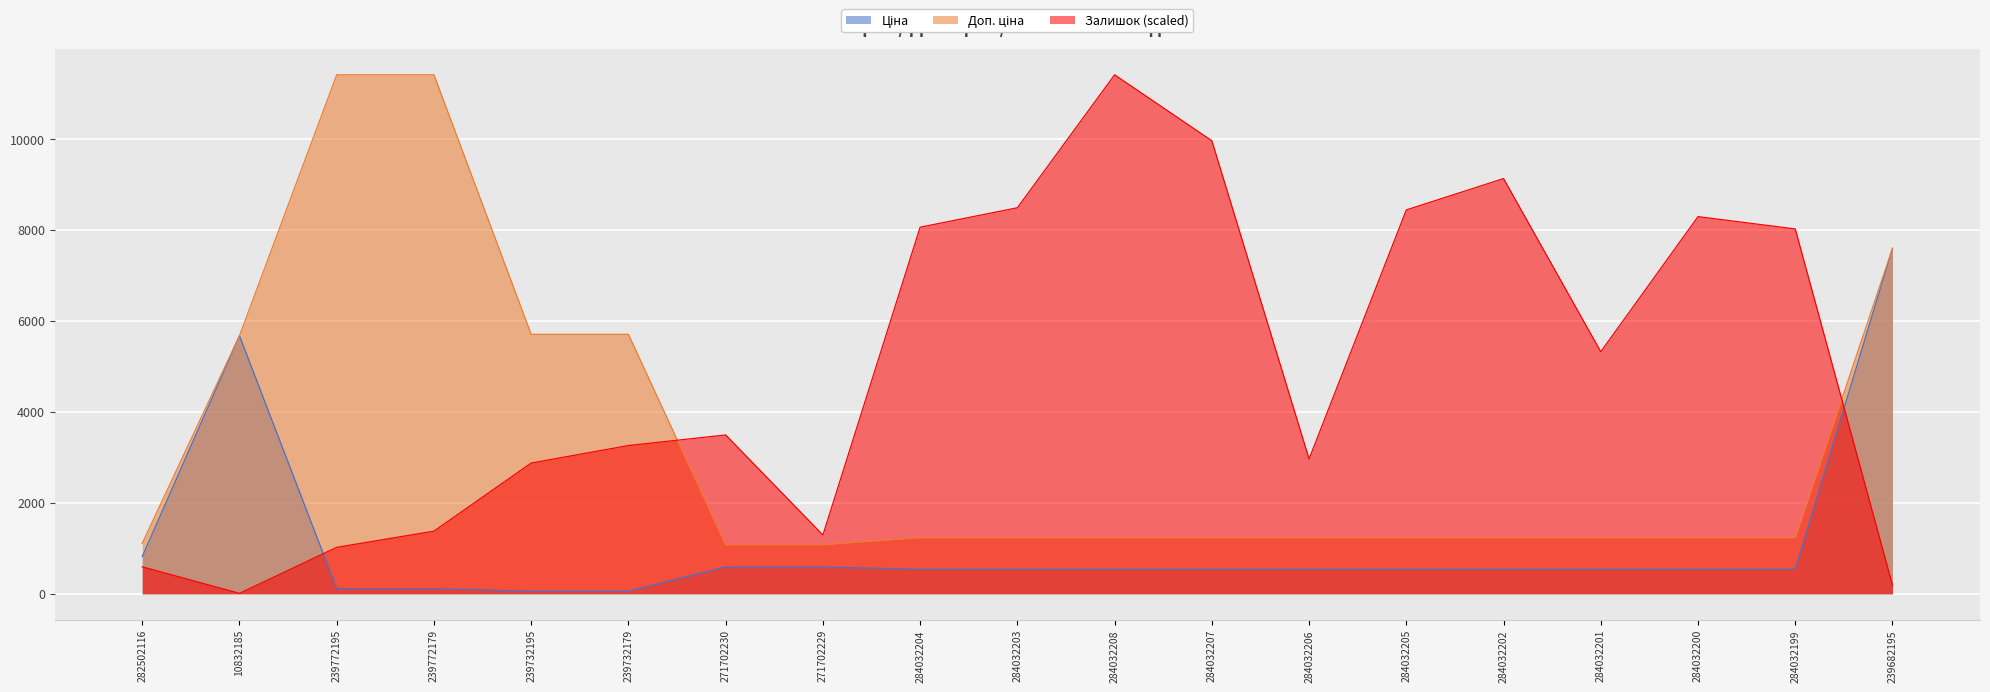

At which label does Ціна first exceed 539?

282502116